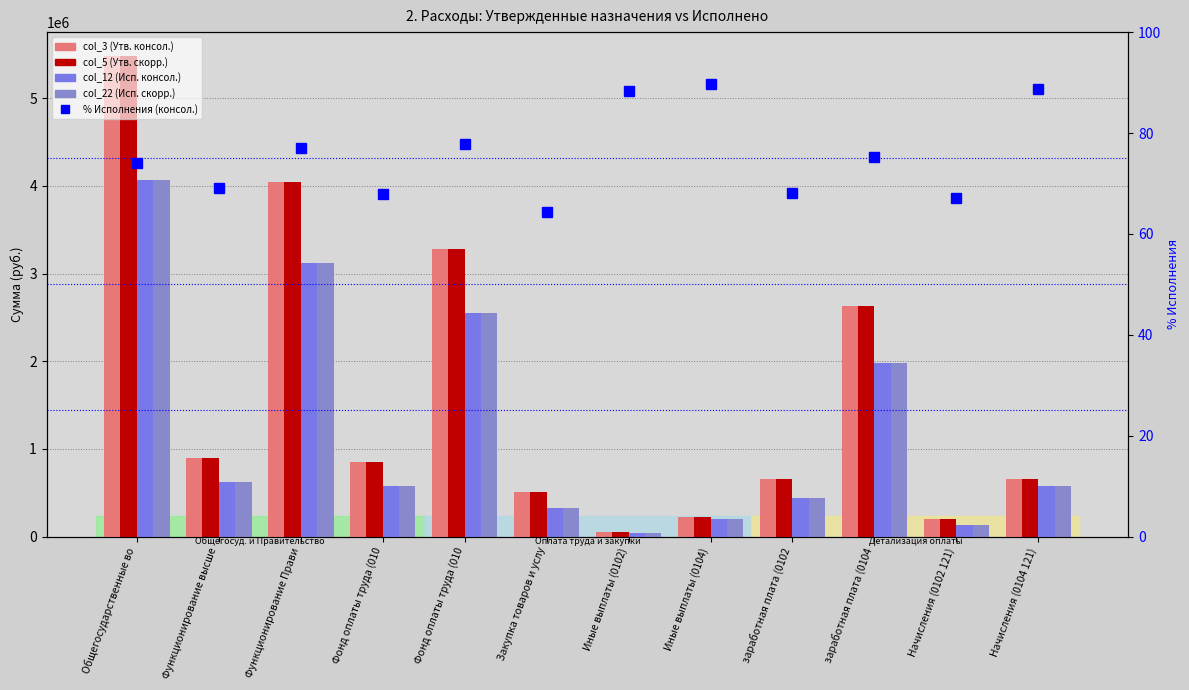

Reading left to right, extract all data points from this chart.

col_3 (Утв. консол.): Общегосударственные во=5481300.0	Функционирование высше=900500.0	Функционирование Прави=4049500.0	Фонд оплаты труда (010=850500.0	Фонд оплаты труда (010=3281500.0	Закупка товаров и услу=505000.0	Иные выплаты (0102)=50000.0	Иные выплаты (0104)=220000.0	заработная плата (0102=652800.0	заработная плата (0104=2628500.0	Начисления (0102 121)=197700.0	Начисления (0104 121)=653000.0
col_5 (Утв. скорр.): Общегосударственные во=5481300.0	Функционирование высше=900500.0	Функционирование Прави=4049500.0	Фонд оплаты труда (010=850500.0	Фонд оплаты труда (010=3281500.0	Закупка товаров и услу=505000.0	Иные выплаты (0102)=50000.0	Иные выплаты (0104)=220000.0	заработная плата (0102=652800.0	заработная плата (0104=2628500.0	Начисления (0102 121)=197700.0	Начисления (0104 121)=653000.0
col_12 (Исп. консол.): Общегосударственные во=4063128.0	Функционирование высше=622041.2	Функционирование Прави=3119027.3	Фонд оплаты труда (010=577872.1	Фонд оплаты труда (010=2555309.2	Закупка товаров и услу=325198.4	Иные выплаты (0102)=44169.1	Иные выплаты (0104)=197457.4	заработная плата (0102=445207.2	заработная плата (0104=1975569.5	Начисления (0102 121)=132664.9	Начисления (0104 121)=579739.6
col_22 (Исп. скорр.): Общегосударственные во=4063128.0	Функционирование высше=622041.2	Функционирование Прави=3119027.3	Фонд оплаты труда (010=577872.1	Фонд оплаты труда (010=2555309.2	Закупка товаров и услу=325198.4	Иные выплаты (0102)=44169.1	Иные выплаты (0104)=197457.4	заработная плата (0102=445207.2	заработная плата (0104=1975569.5	Начисления (0102 121)=132664.9	Начисления (0104 121)=579739.6
% Исполнения (консол.): Общегосударственные во=74.1	Функционирование высше=69.1	Функционирование Прави=77.0	Фонд оплаты труда (010=67.9	Фонд оплаты труда (010=77.9	Закупка товаров и услу=64.4	Иные выплаты (0102)=88.3	Иные выплаты (0104)=89.8	заработная плата (0102=68.2	заработная плата (0104=75.2	Начисления (0102 121)=67.1	Начисления (0104 121)=88.8